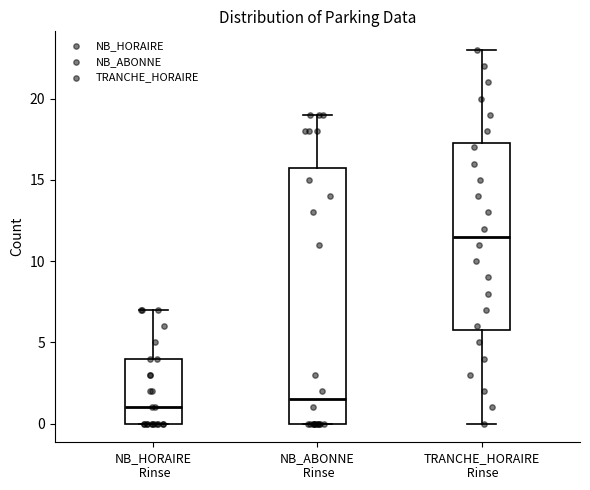

Where is the upper edge of the box for NB_ABONNE Rinse on the y-axis? The values are not printed on the chart, so give them approximately, as read against the axis.

16.0